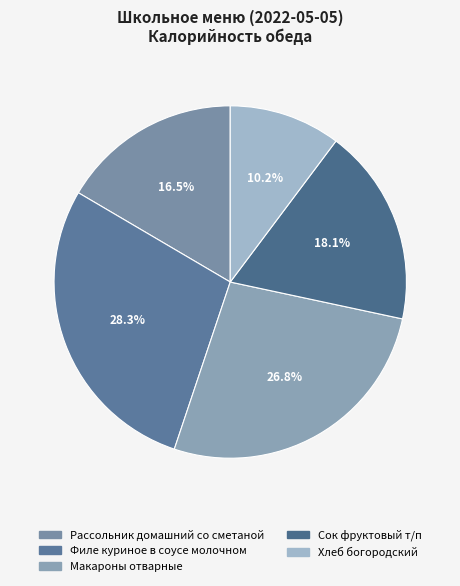

Is Хлеб богородский the majority of the pie?

No